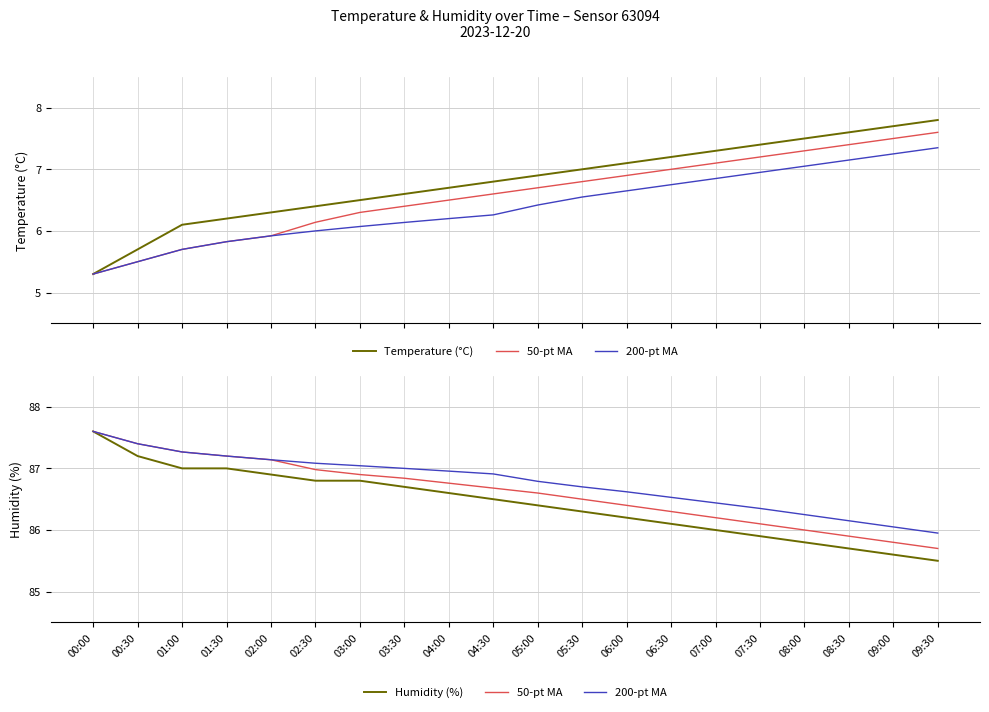

What is the spread (max minus min) of values at 05:30?

79.7